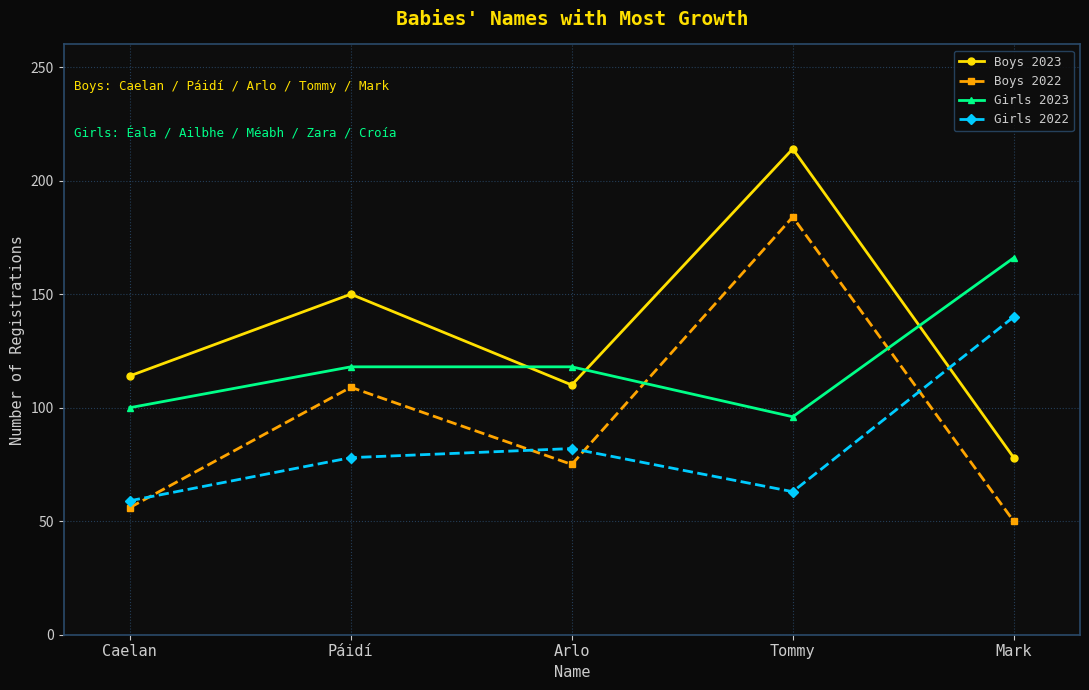

Which series has the largest total across all categories?

Boys 2023